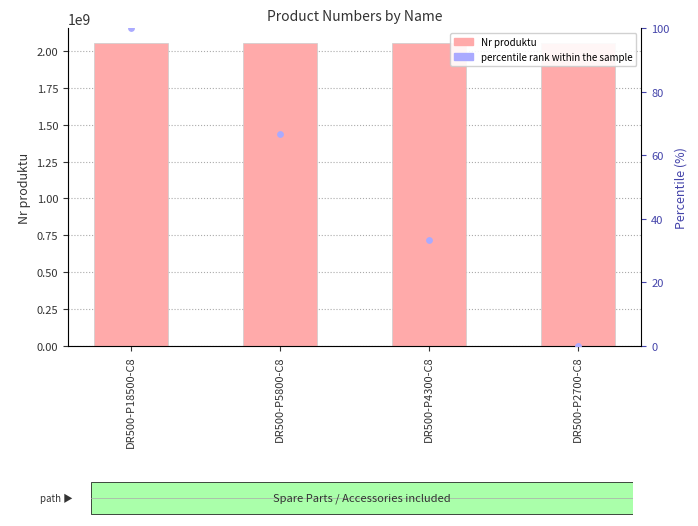

Which series has the largest total across all categories?

Nr produktu